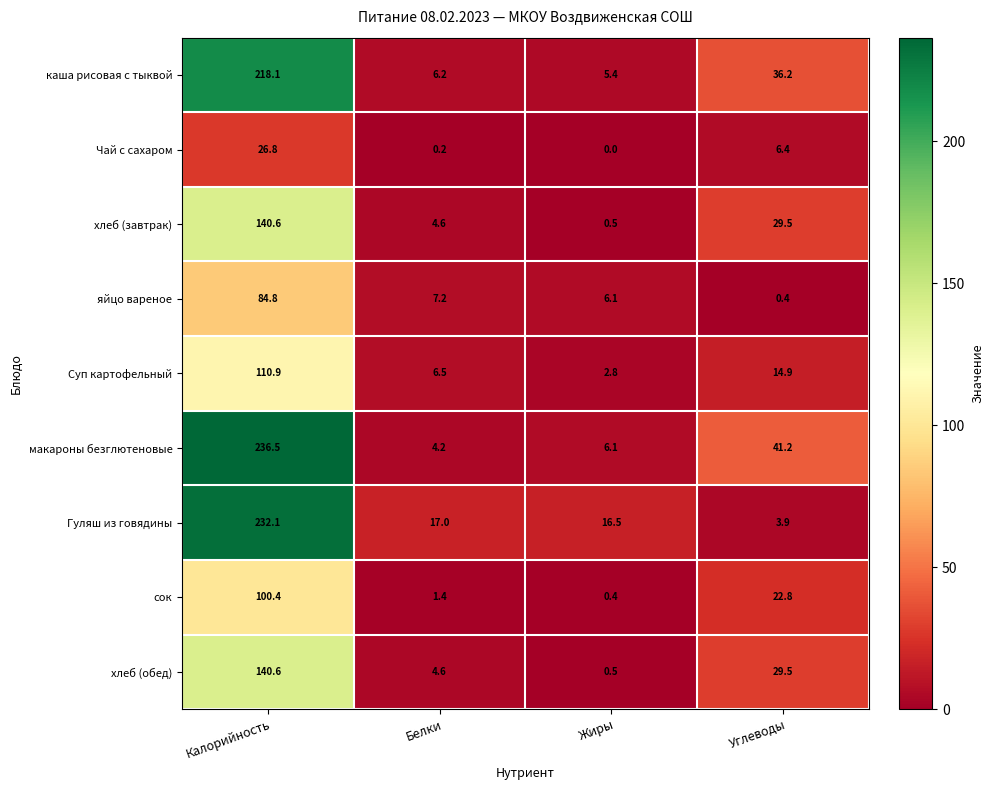

At which category is the sum across all series the highest?

Калорийность